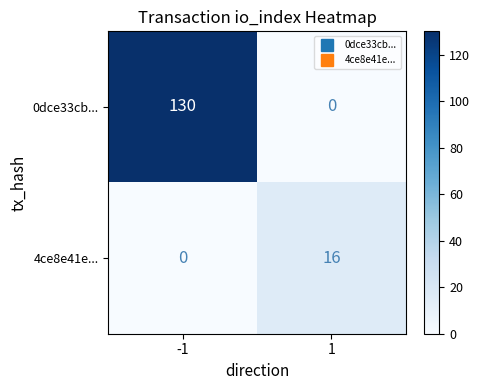

Which series has the largest range (max minus min)?

0dce33cb...